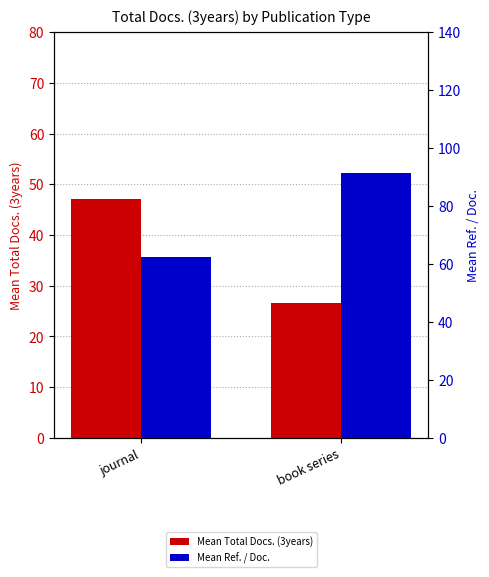

At which label does Mean Total Docs. (3years) first exceed 47?

journal